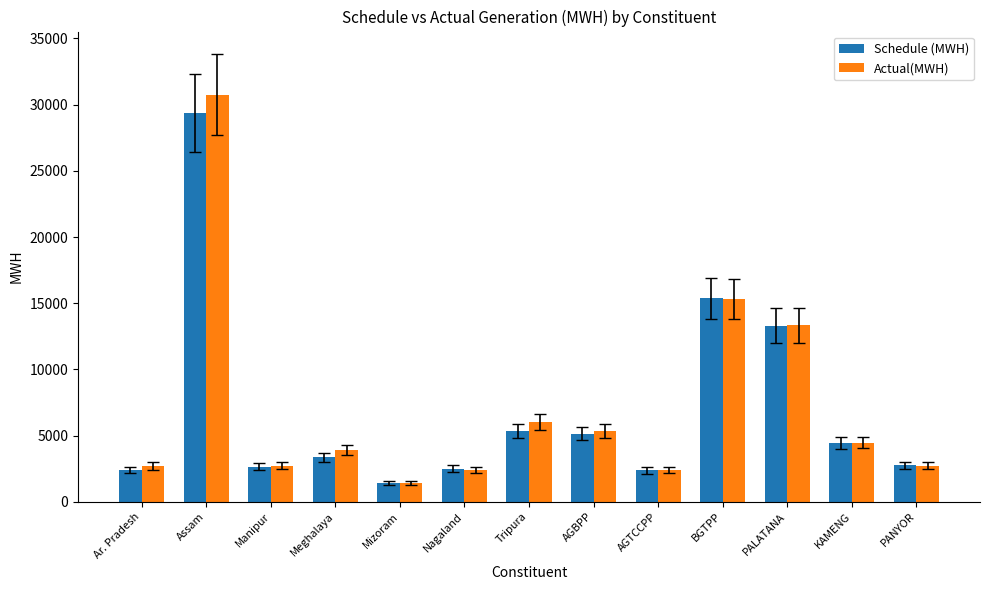

Is it true that Schedule (MWH) equals 5103.7 at Meghalaya?

False